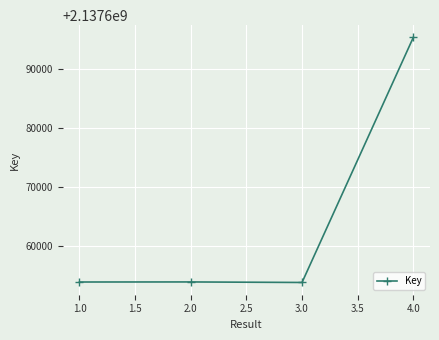

Where is the data nearest to the value 2137674515?

2.0